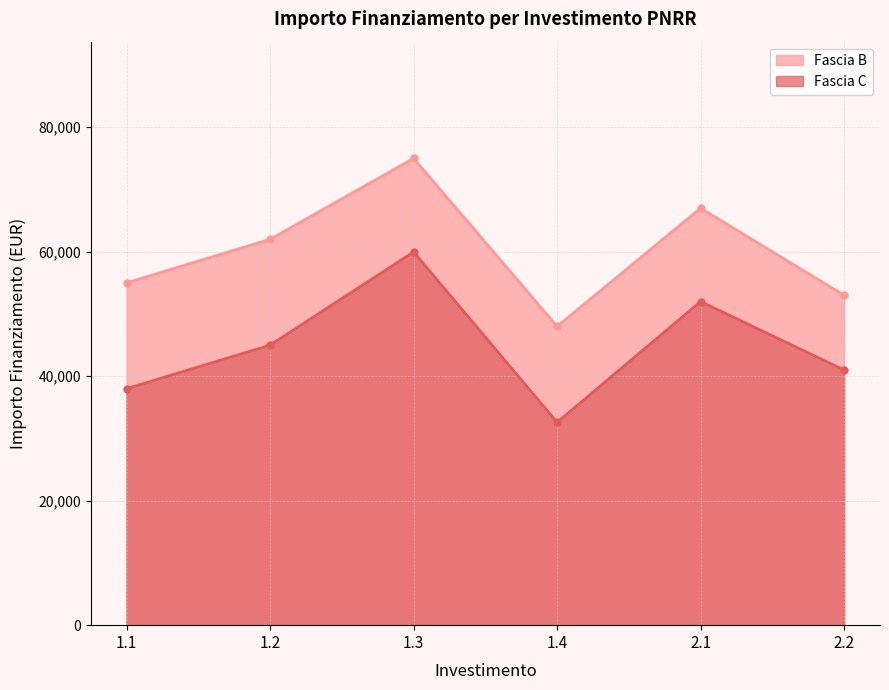

True or false: Fascia C has more than 0 interior local peaks.

True